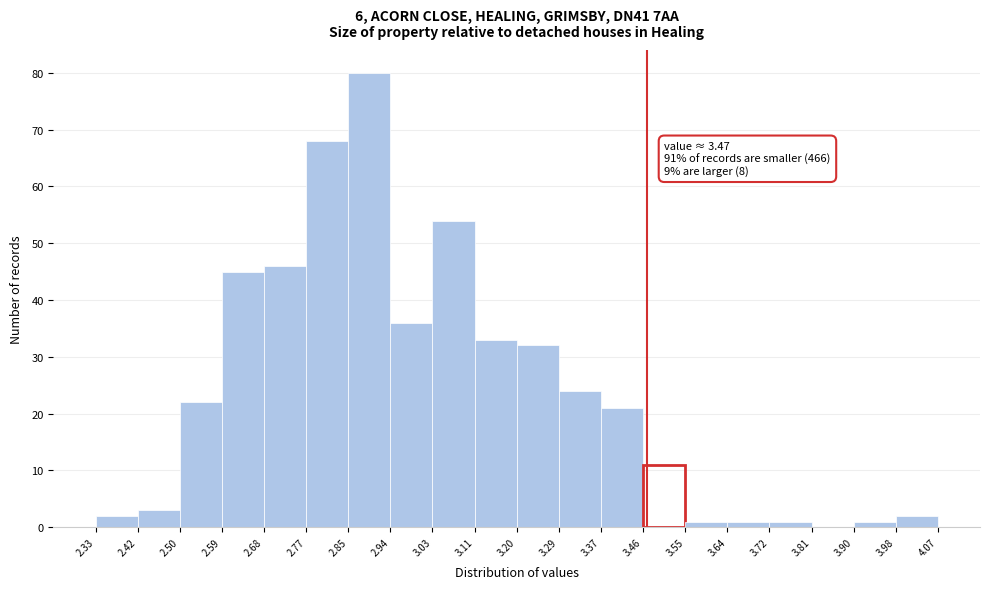

Which range on the x-axis has the tallest bar?

2.85 to 2.94